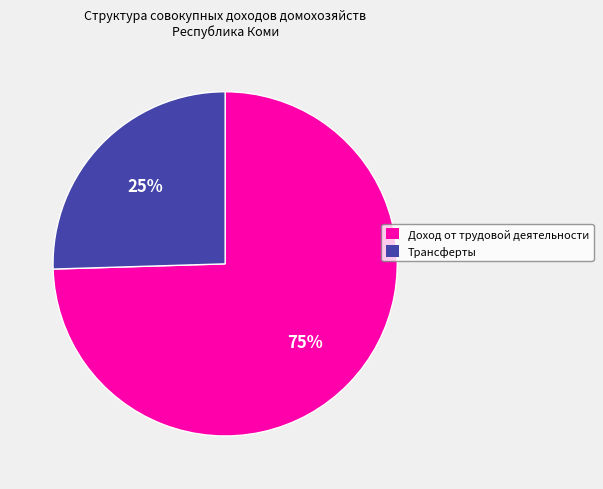

Which category has the smallest portion of the pie?

Трансферты